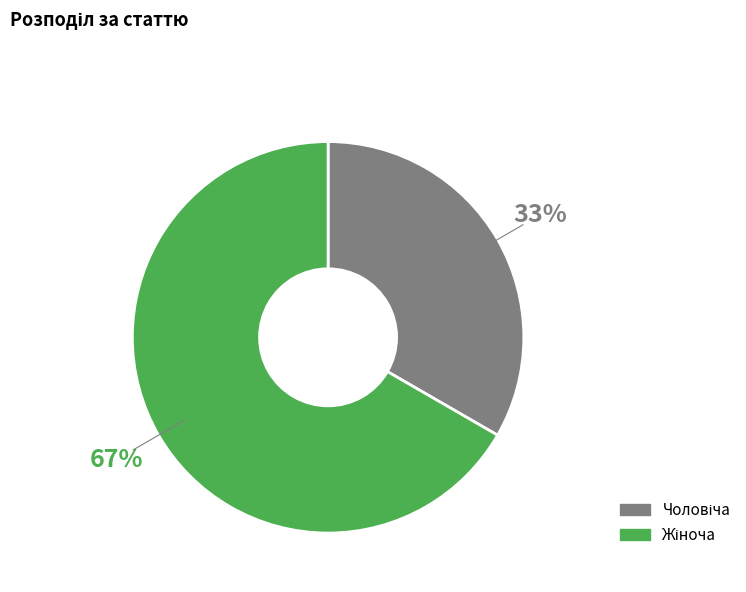

To the nearest percent, what is the average slice percentage?

50%